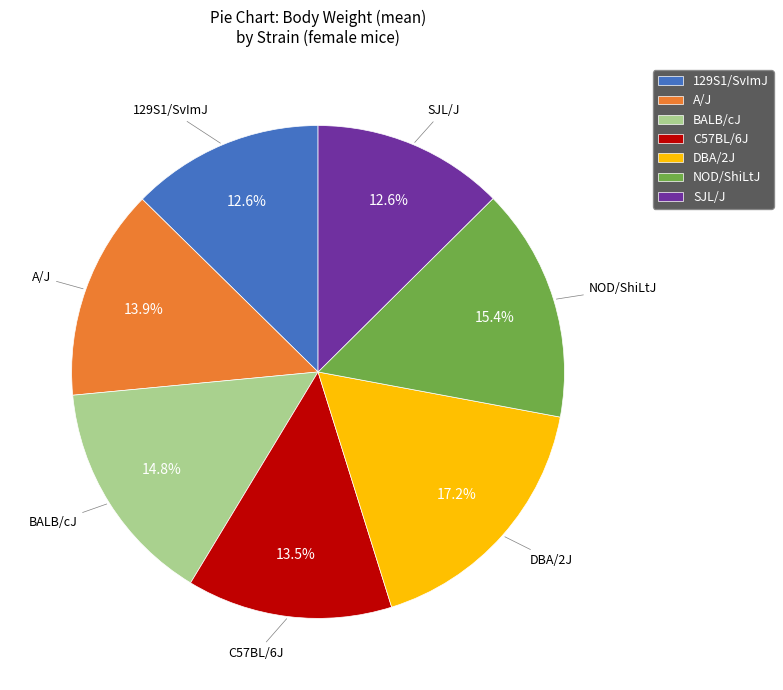

Does NOD/ShiLtJ represent more than half of the total?

No